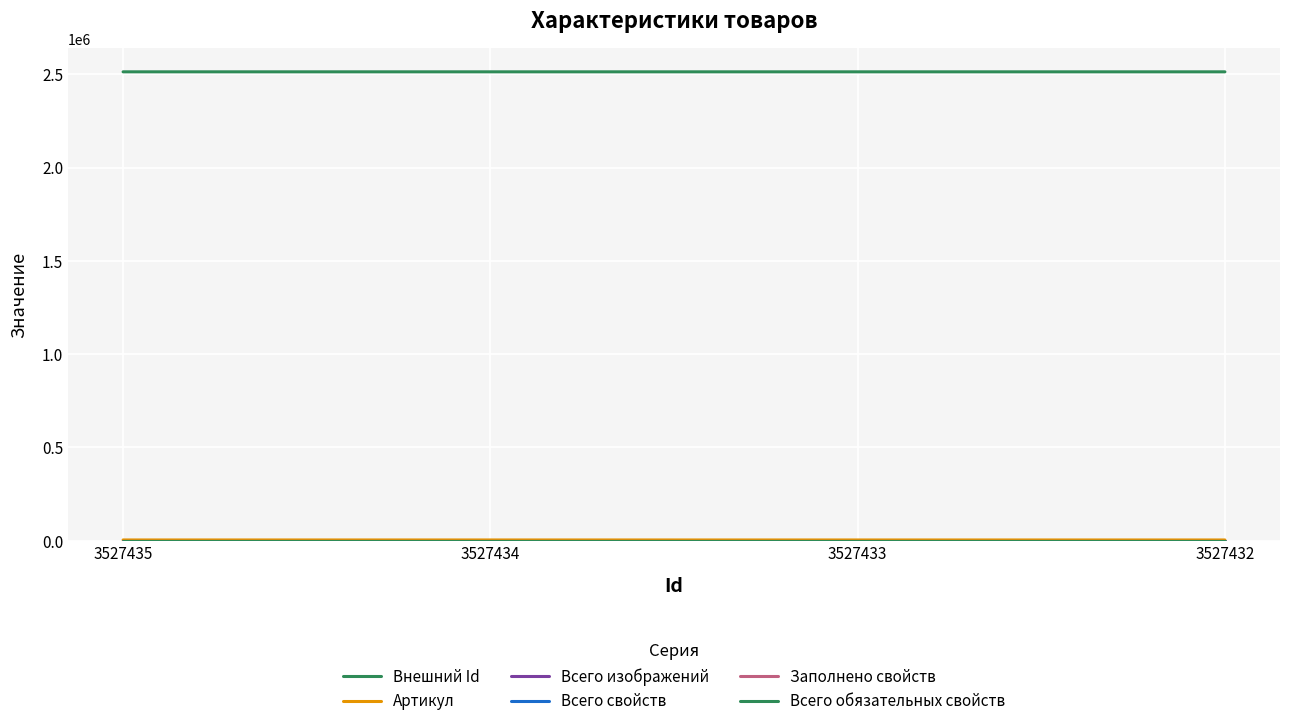

Is this an area chart (filled region under the line)?

No